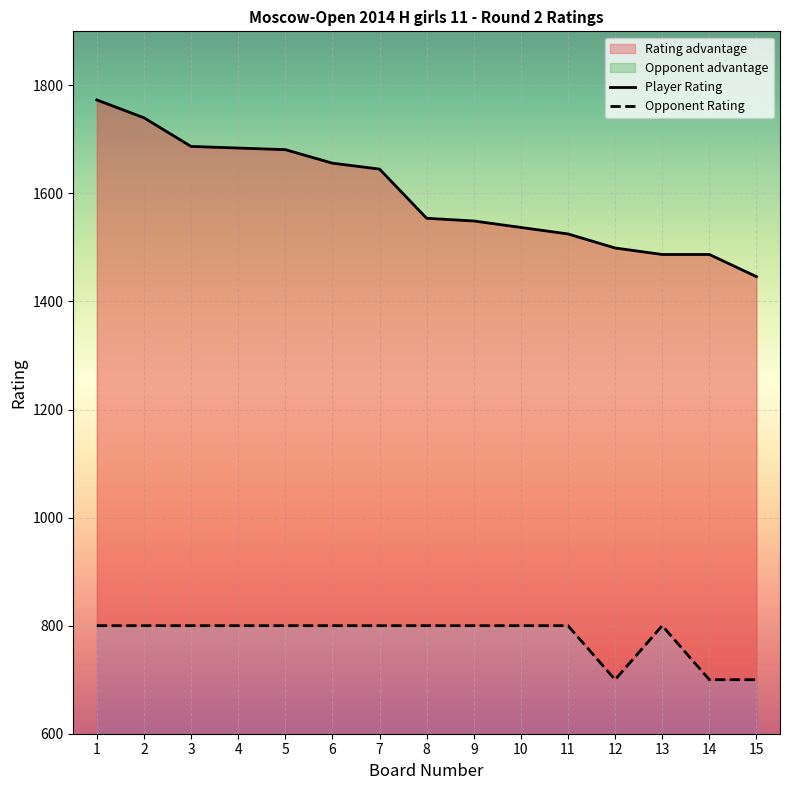

True or false: Rating has more than 1 points higher than both neighbors.

False